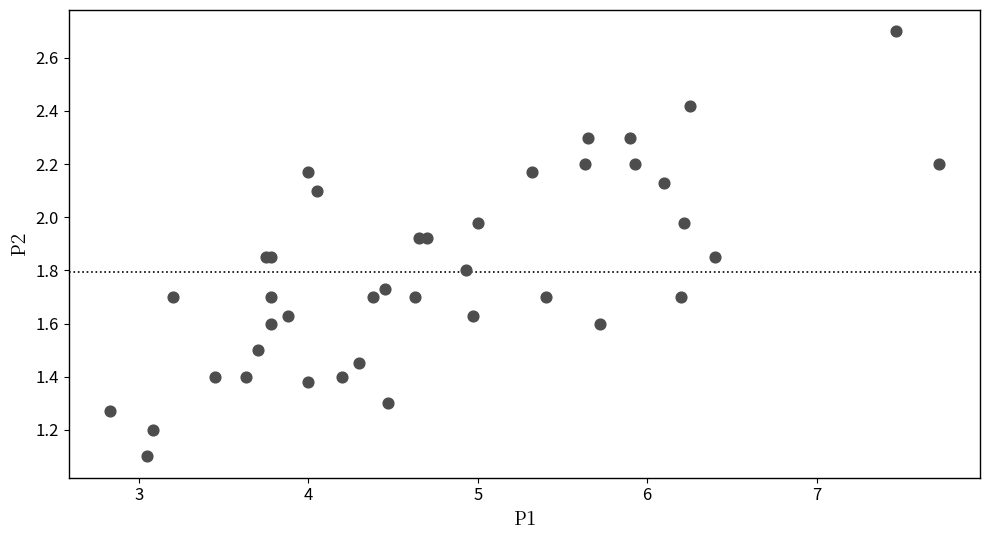

What Y value in the scatter plot is closest to 1?

1.1